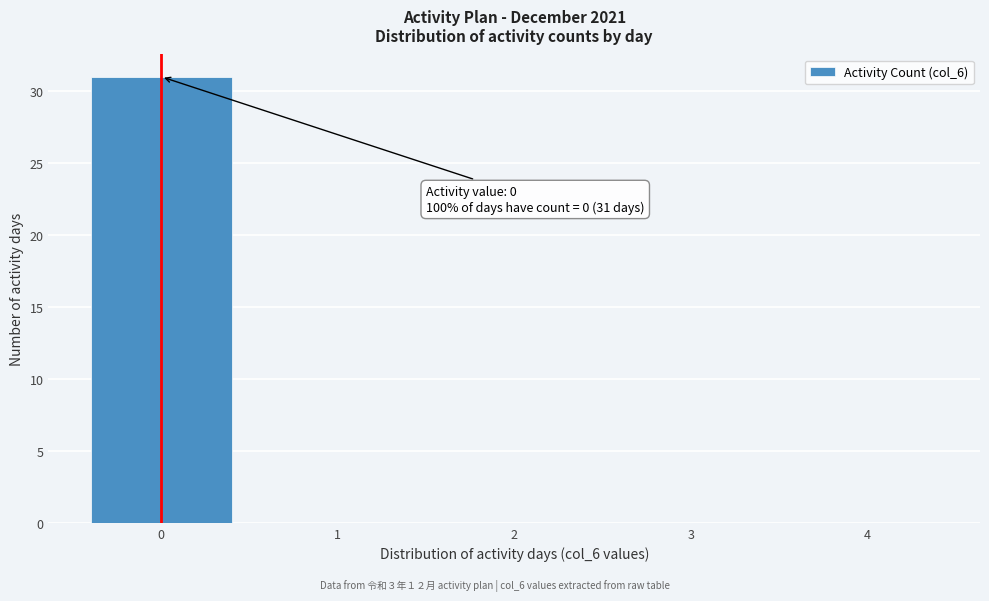

Which range on the x-axis has the tallest bar?

-0.5 to 0.5